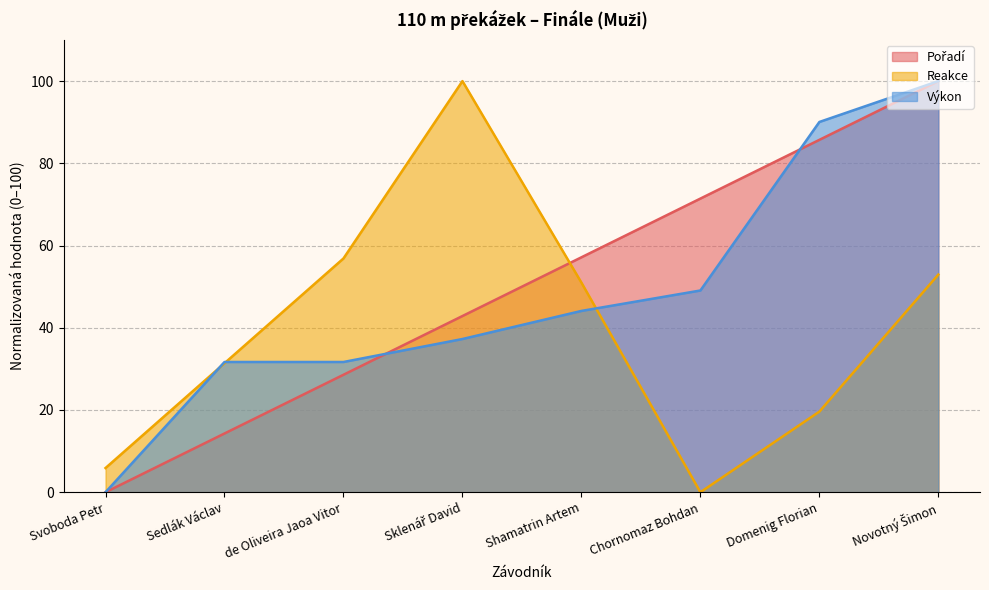

At which label is Výkon closest to 50?

Chornomaz Bohdan